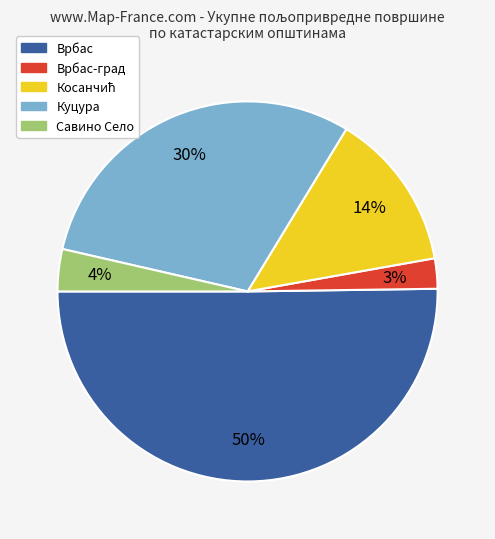

Count the number of slices in the pie.

5